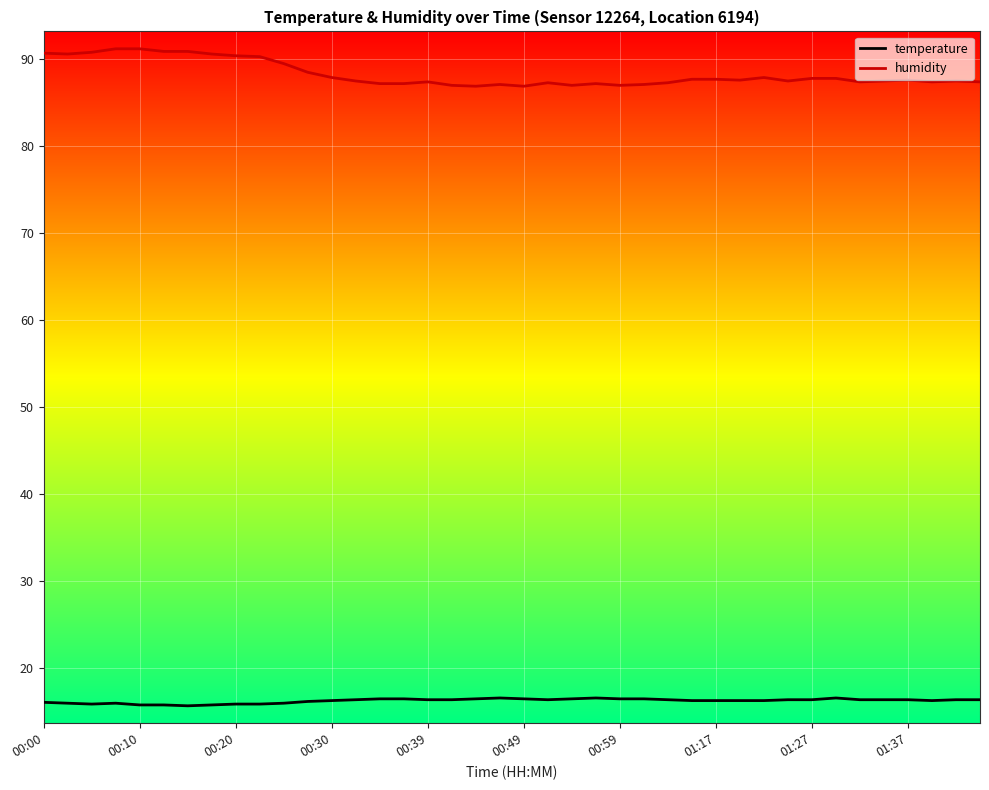

List the series in order of their overall mean, lowest first.

temperature, humidity